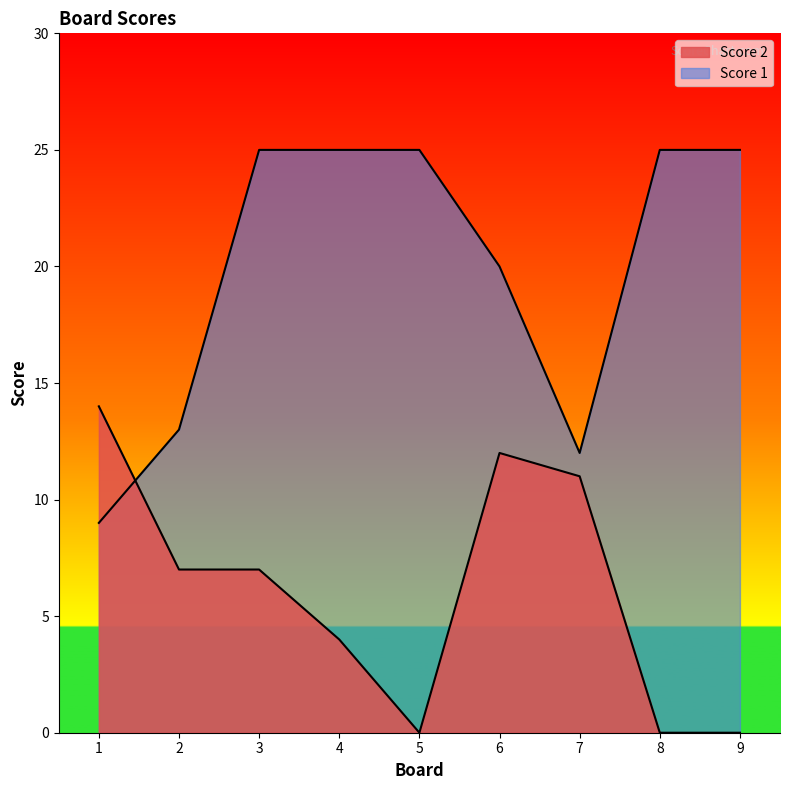

Where do Score 1 and Score 2 first cross each other?

1 and 2